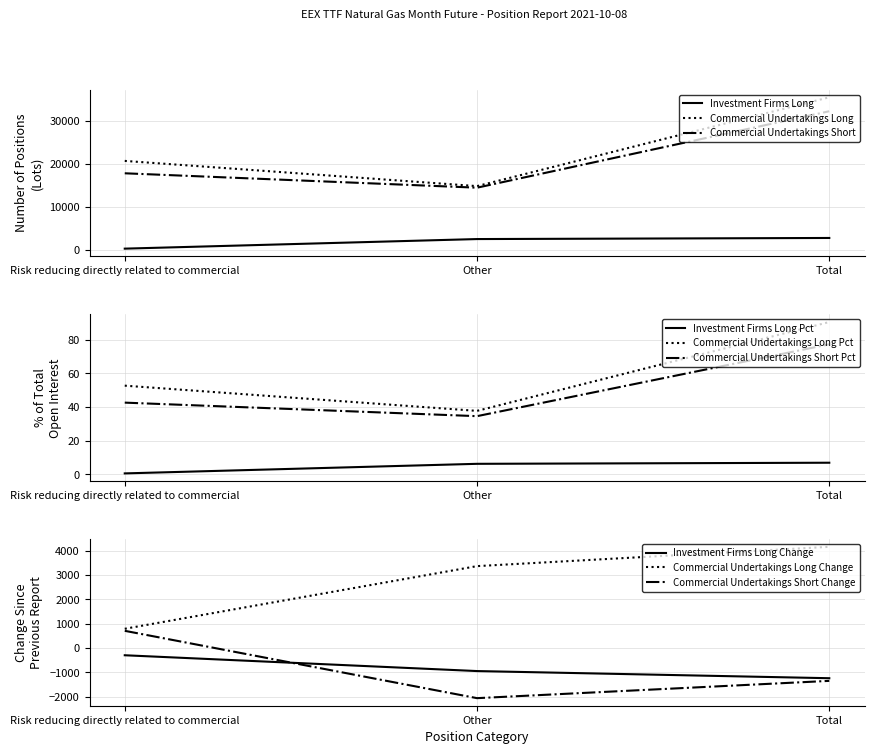

Where is Commercial Undertakings Short nearest to the value 23335?

Risk reducing directly related to commercial